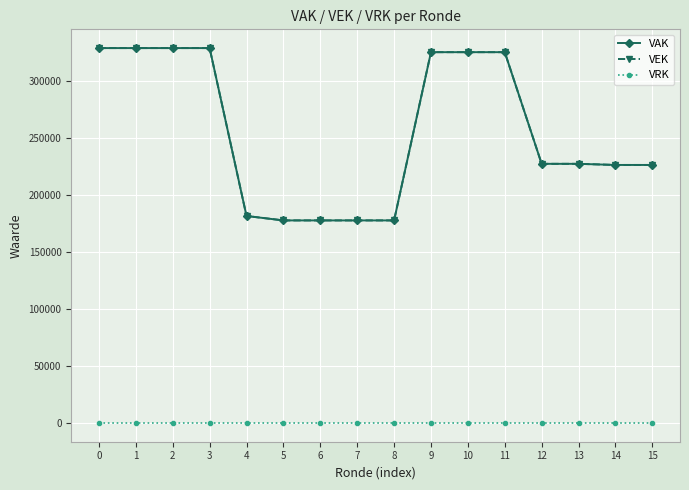

Does the chart have visible grid lines?

Yes